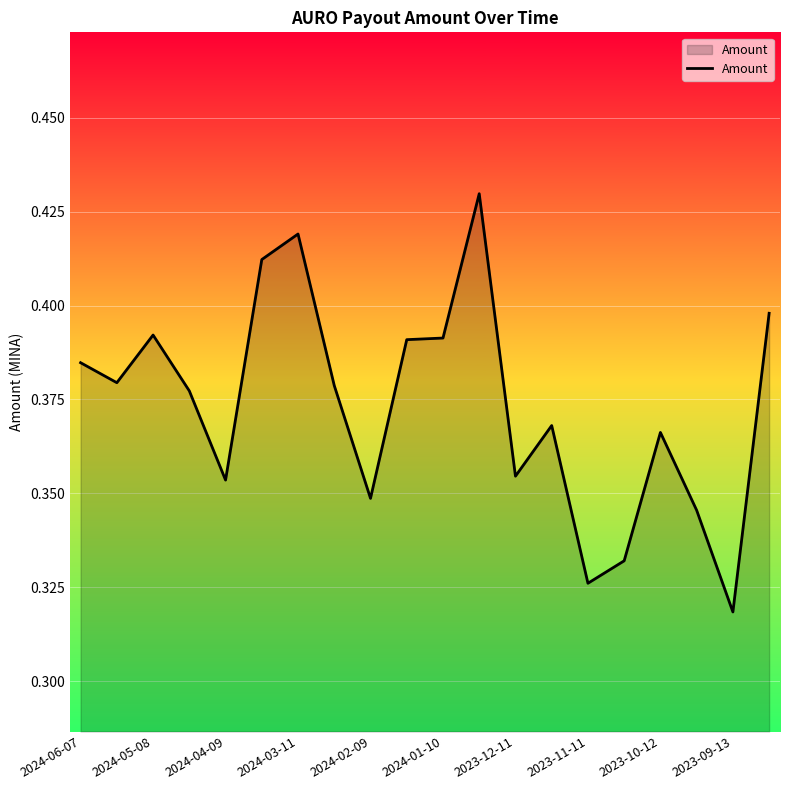

How many lines are shown in the chart?

1